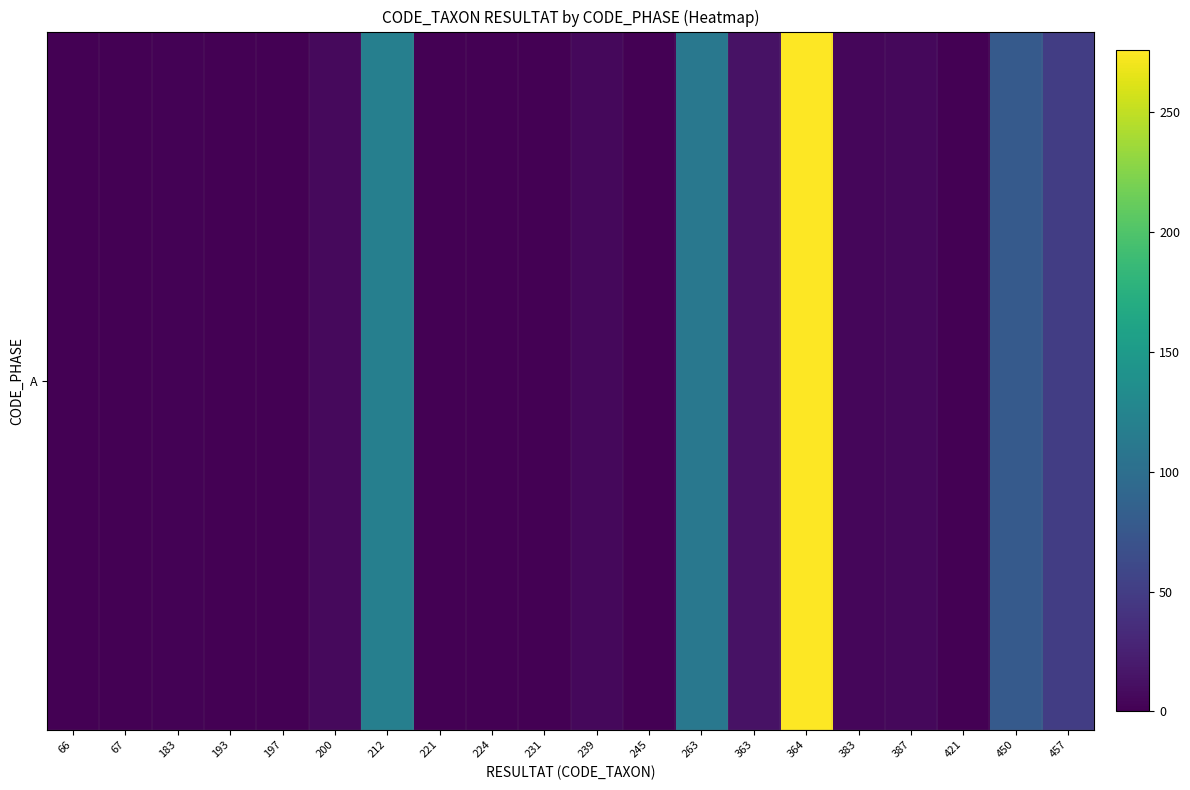

List the labels in order of value, smallest first.

66, 67, 224, 231, 245, 421, 193, 197, 221, 183, 383, 239, 387, 200, 363, 457, 450, 263, 212, 364